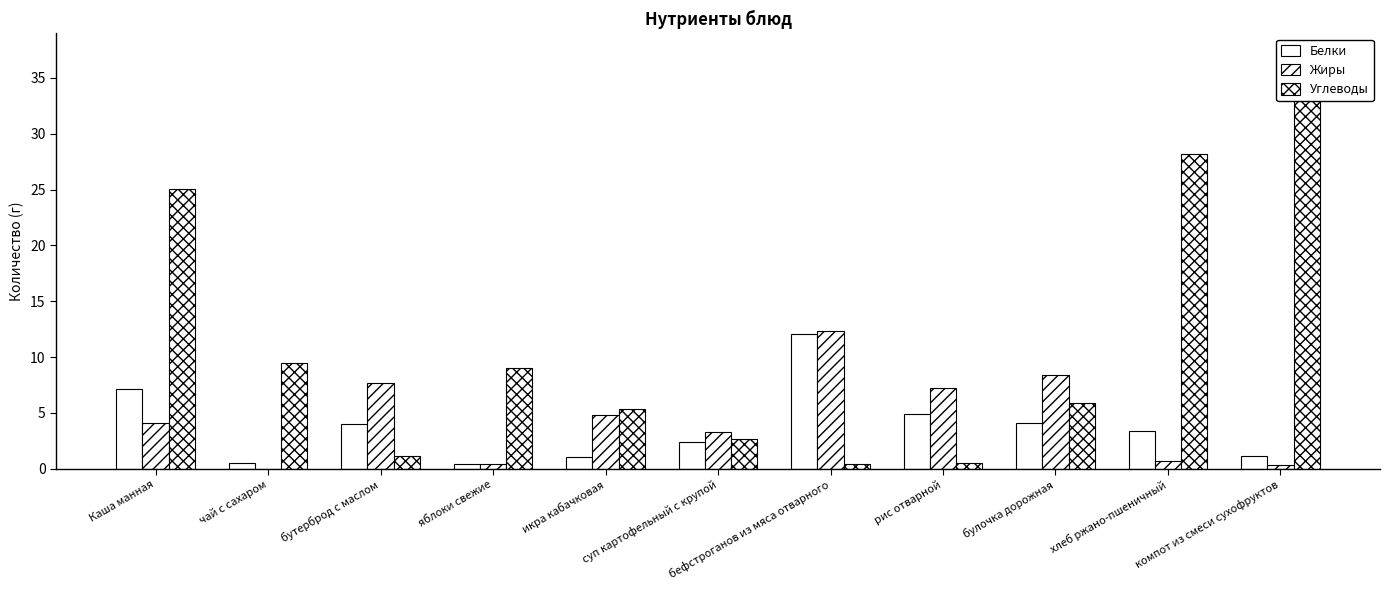

Between Каша манная and булочка дорожная, which is larger?

Каша манная